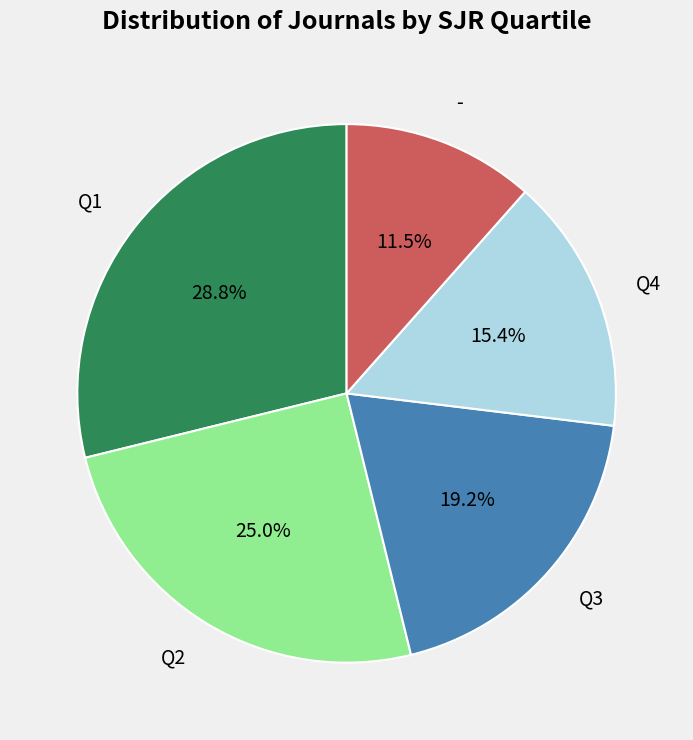

Is the sum of Q1 and Q4 greater than half?

No